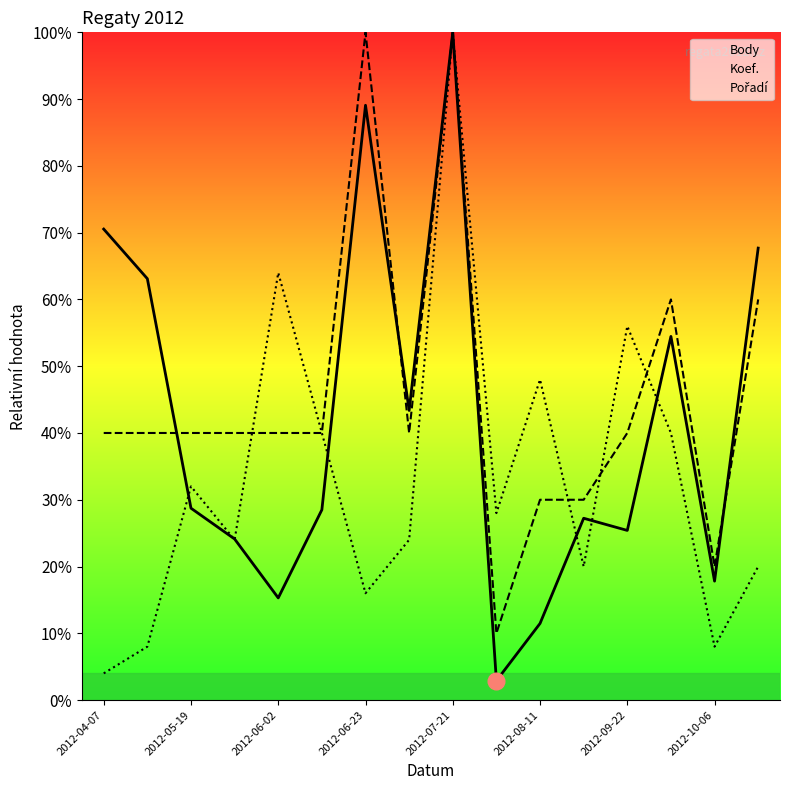

How many intersections are there between Pořadí and Koef.?

4